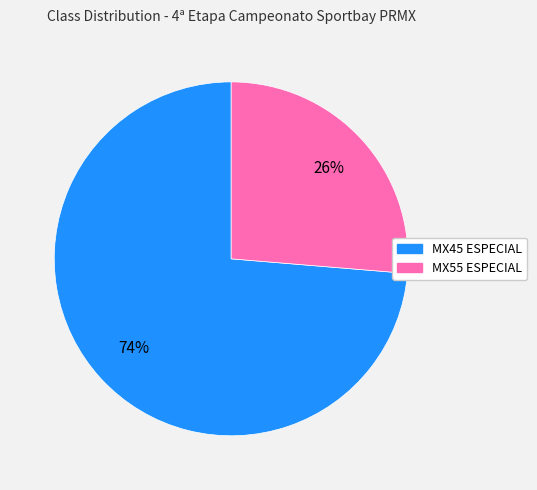

What is the smallest slice in the pie chart?

MX55 ESPECIAL